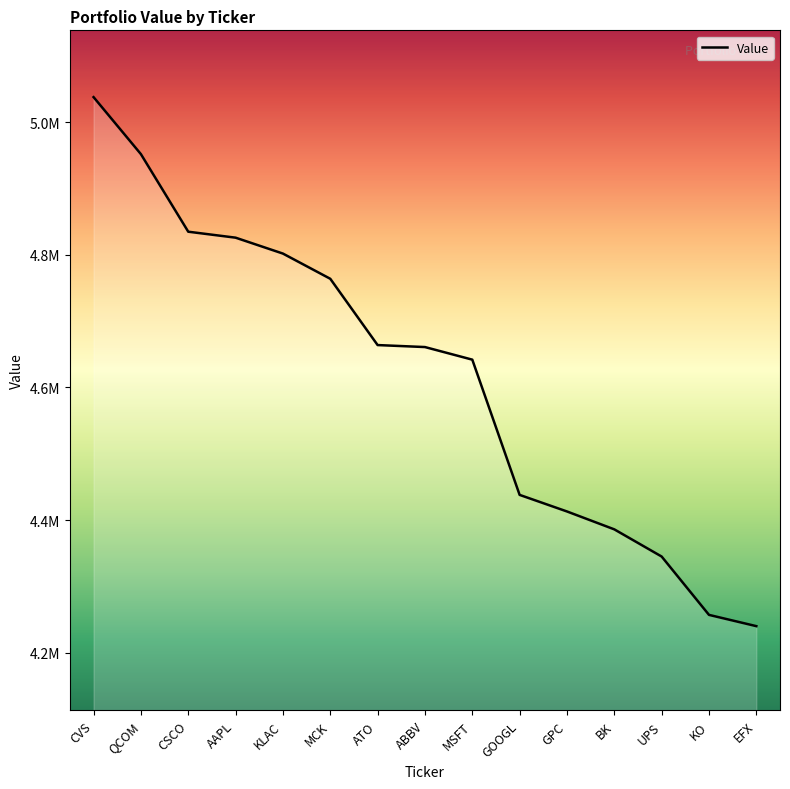

What is the change in value from GOOGL to UPS?

-93000